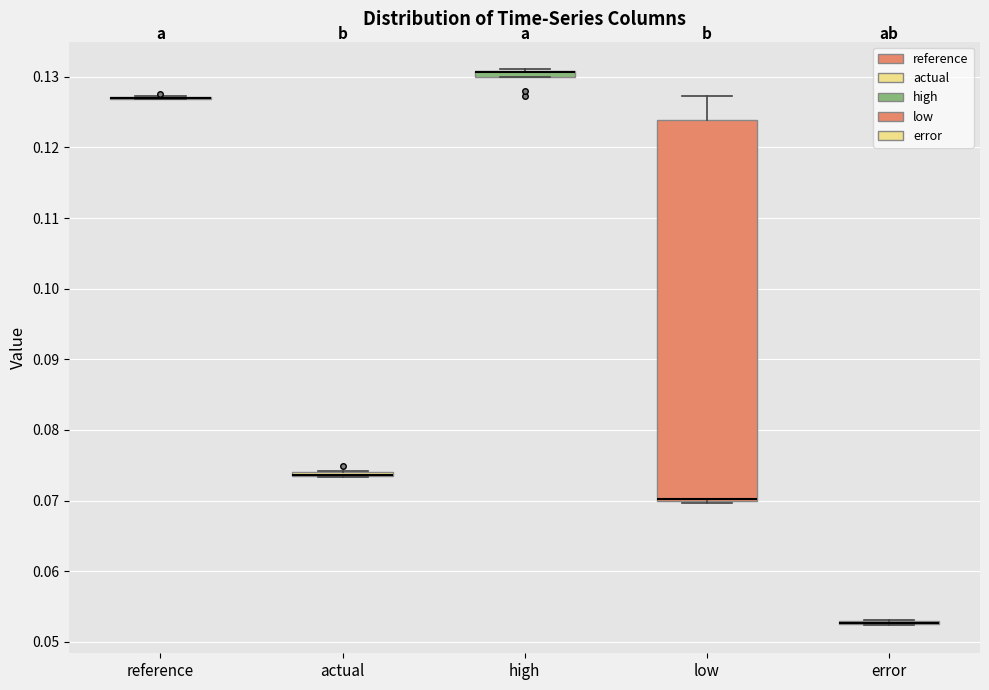

Which box is the tallest, from its lower edge to its upper edge?

low